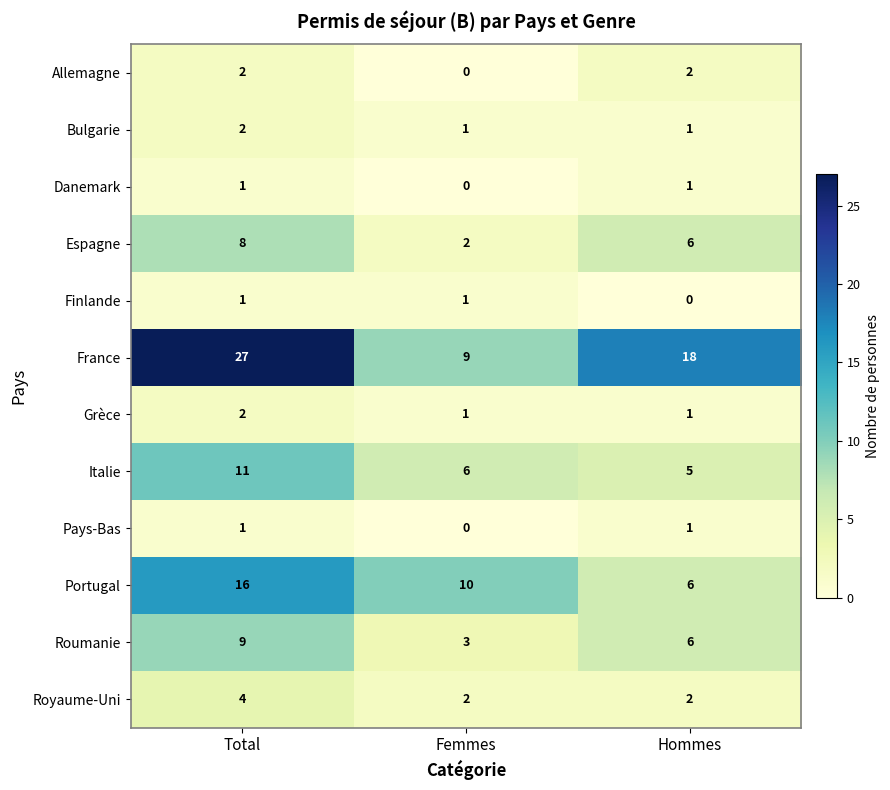

What is the spread (max minus min) of values at Total?

26